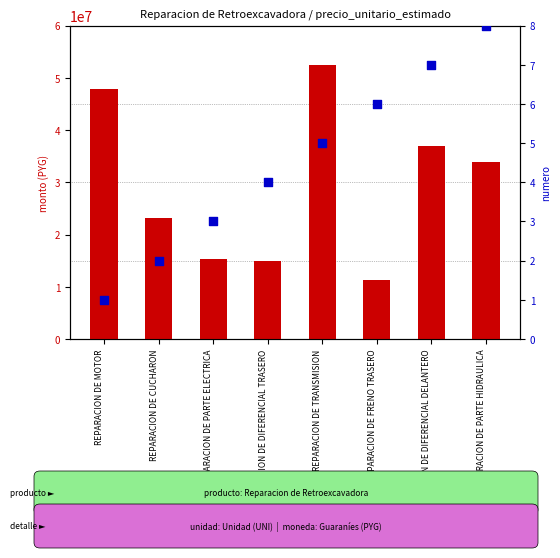

Which series has the largest Y range (max minus min)?

monto